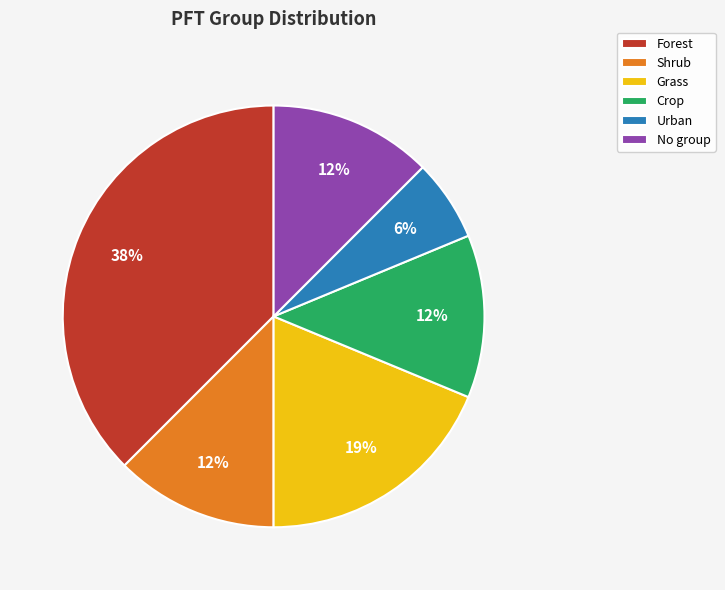

True or false: Forest accounts for 38% of the total.

True